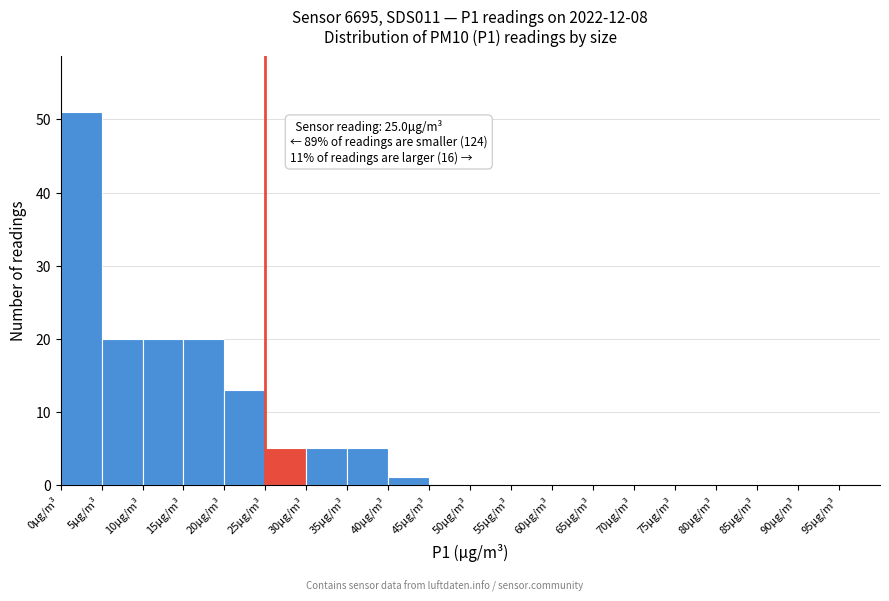

Over which range of the x-axis is the bar tallest?

0 to 5